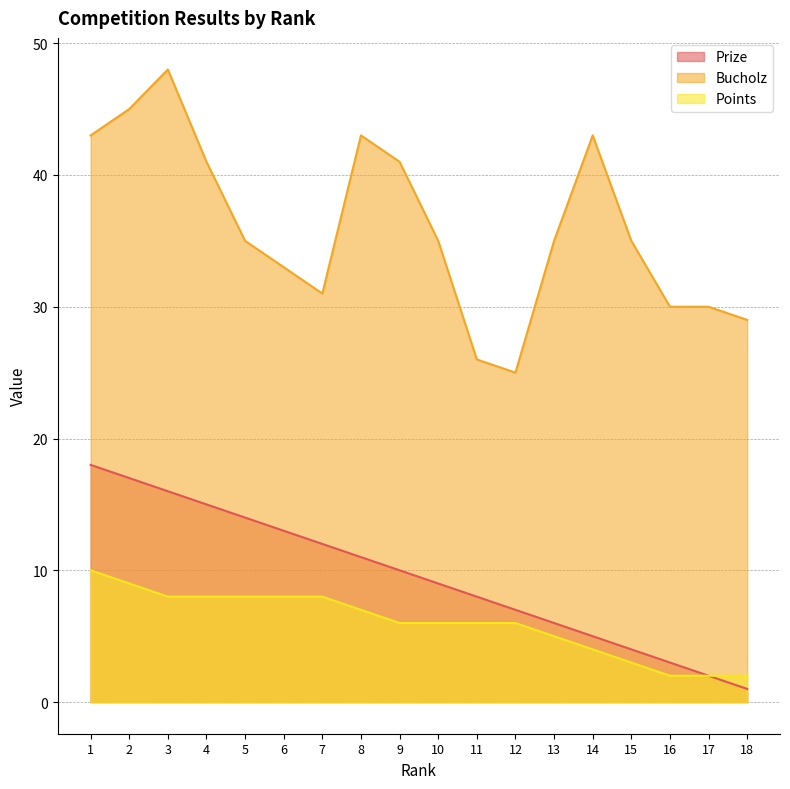

At which category is the sum across all series the highest?

3